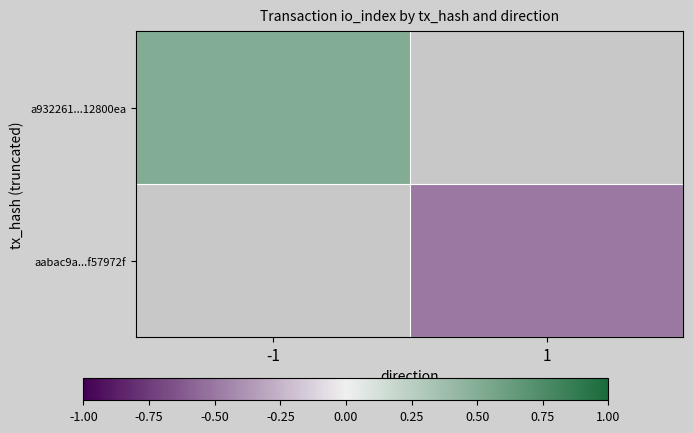

True or false: aabac9a...f57972f has a value of -0.2 at 1.

False